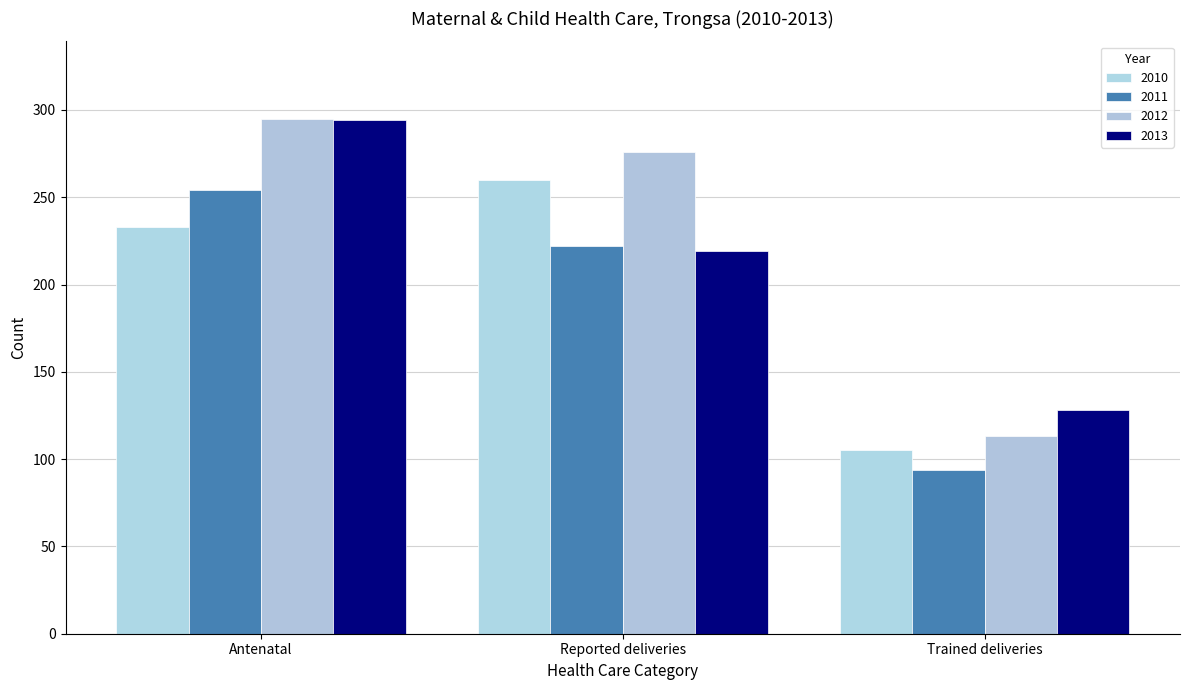

At which category is the sum across all series the highest?

Antenatal